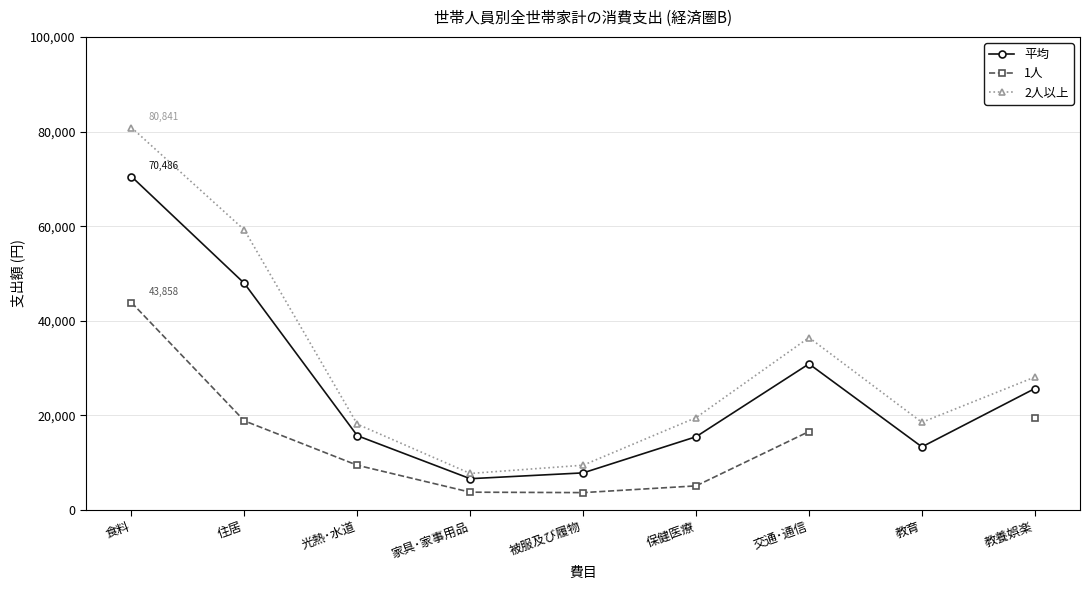

At which label is 平均 closest to 38553?

交通･通信